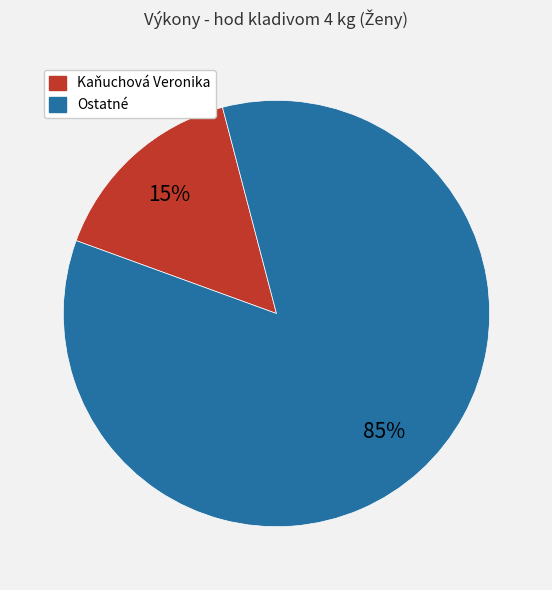

How many slices are in this pie chart?

2